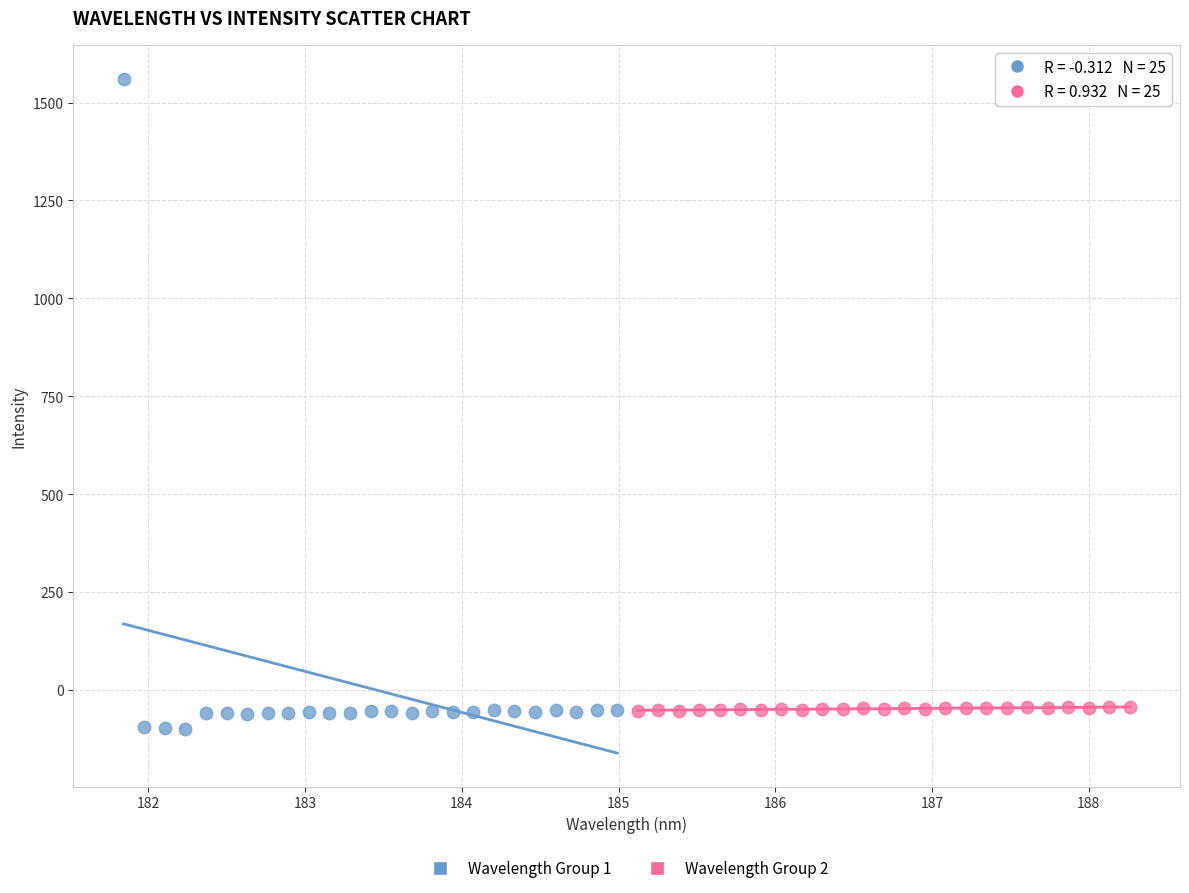

Which series reaches the maximum Y coordinate?

Wavelength Group 1